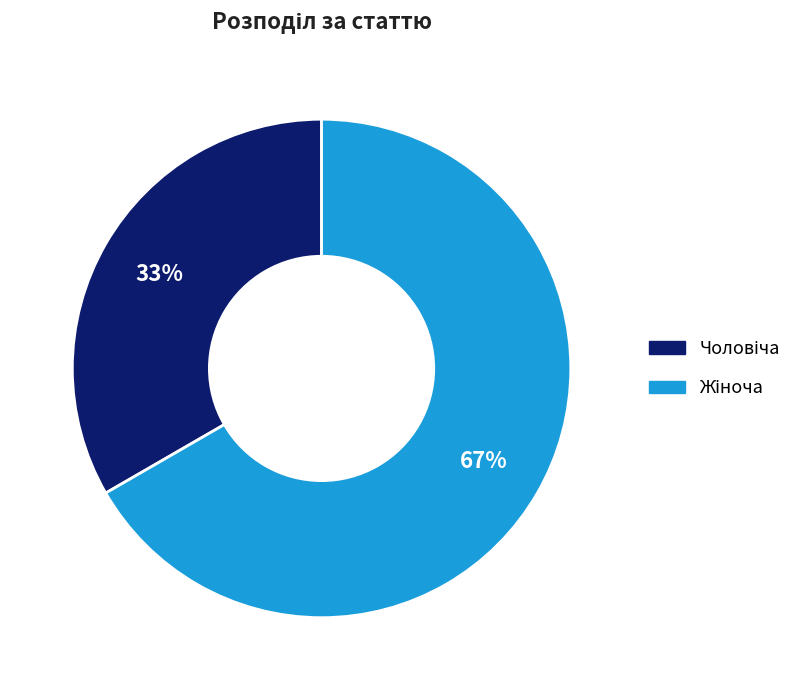

To the nearest percent, what is the average slice percentage?

50%